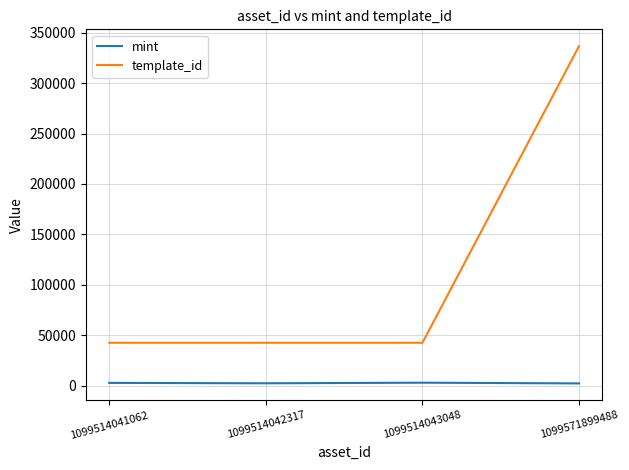

How many distinct data groups are displayed?

2